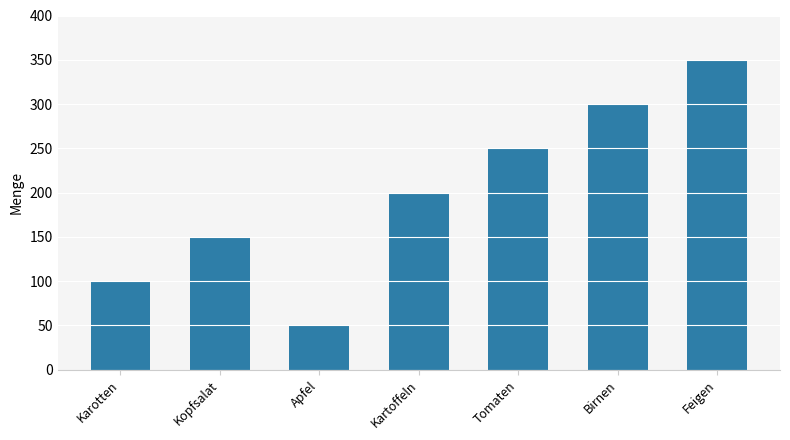

List the labels in order of value, largest first.

Feigen, Birnen, Tomaten, Kartoffeln, Kopfsalat, Karotten, Apfel